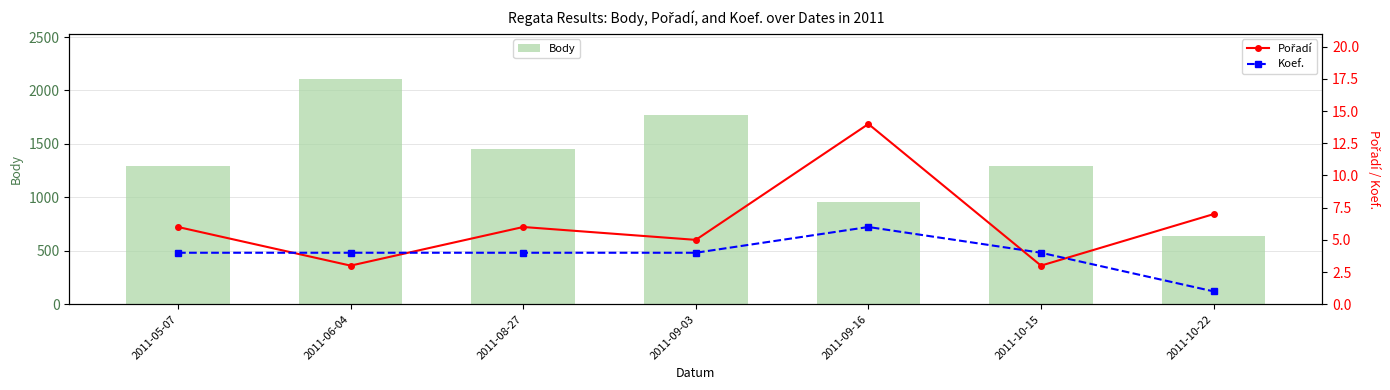

Are the bars horizontal?

No